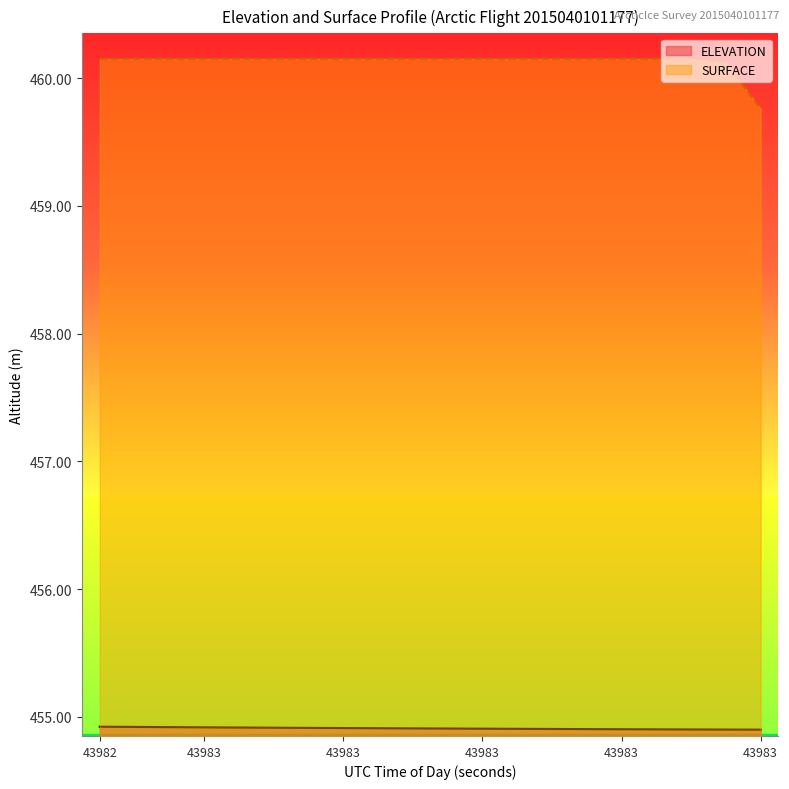

Reading right to left, transcribe all the data shown in this chart.

ELEVATION: 454.9	454.9	454.9	454.9	454.9	454.9	454.9	454.9	454.9	454.9	454.9	454.9	454.9	454.9	454.9	454.9	454.9	454.9	454.9	454.9
SURFACE: 459.8	460.1	460.1	460.1	460.1	460.1	460.1	460.1	460.1	460.1	460.1	460.1	460.1	460.1	460.1	460.1	460.1	460.1	460.1	460.1